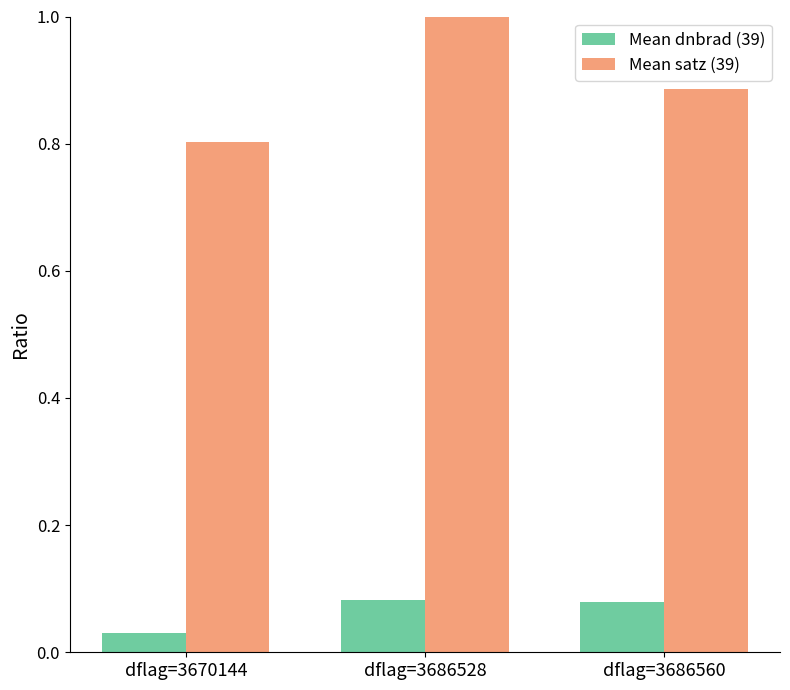

What is the value of the Mean satz (39) bar at the 1st from the left?

0.8